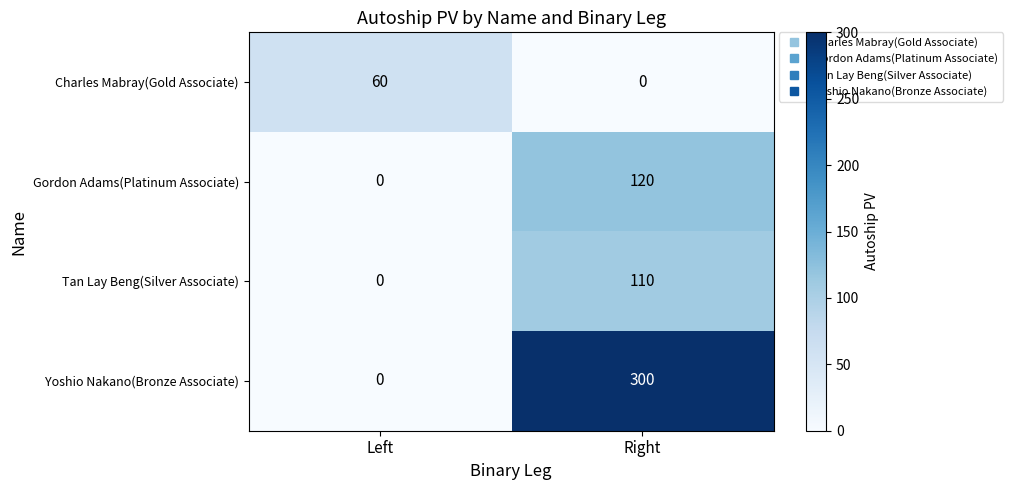

Between Left and Right, which series saw the biggest shift?

Yoshio Nakano(Bronze Associate)